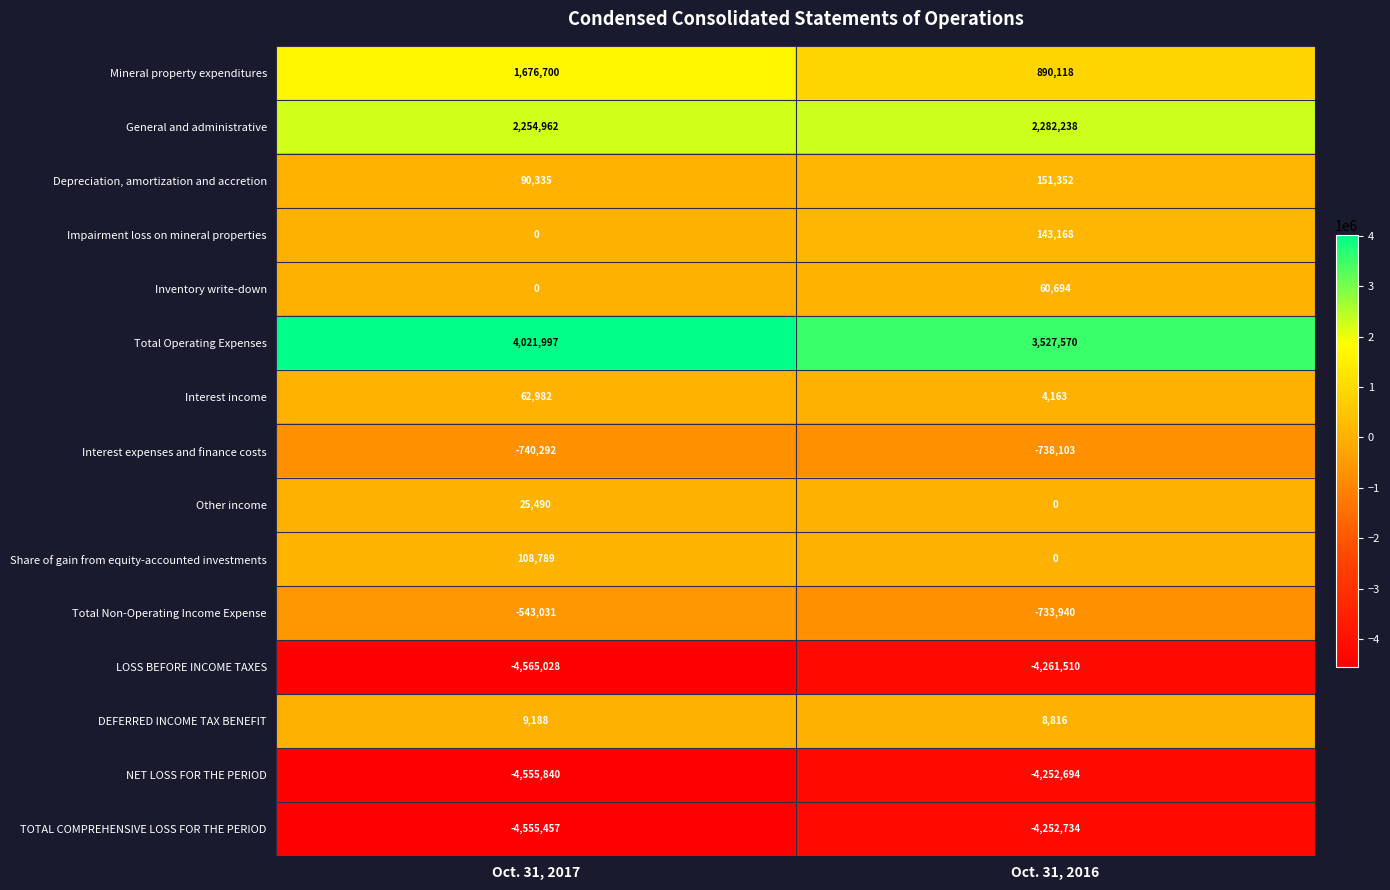

List the series in order of their peak value, lowest first.

LOSS BEFORE INCOME TAXES, TOTAL COMPREHENSIVE LOSS FOR THE PERIOD, NET LOSS FOR THE PERIOD, Interest expenses and finance costs, Total Non-Operating Income Expense, DEFERRED INCOME TAX BENEFIT, Other income, Inventory write-down, Interest income, Share of gain from equity-accounted investments, Impairment loss on mineral properties, Depreciation, amortization and accretion, Mineral property expenditures, General and administrative, Total Operating Expenses